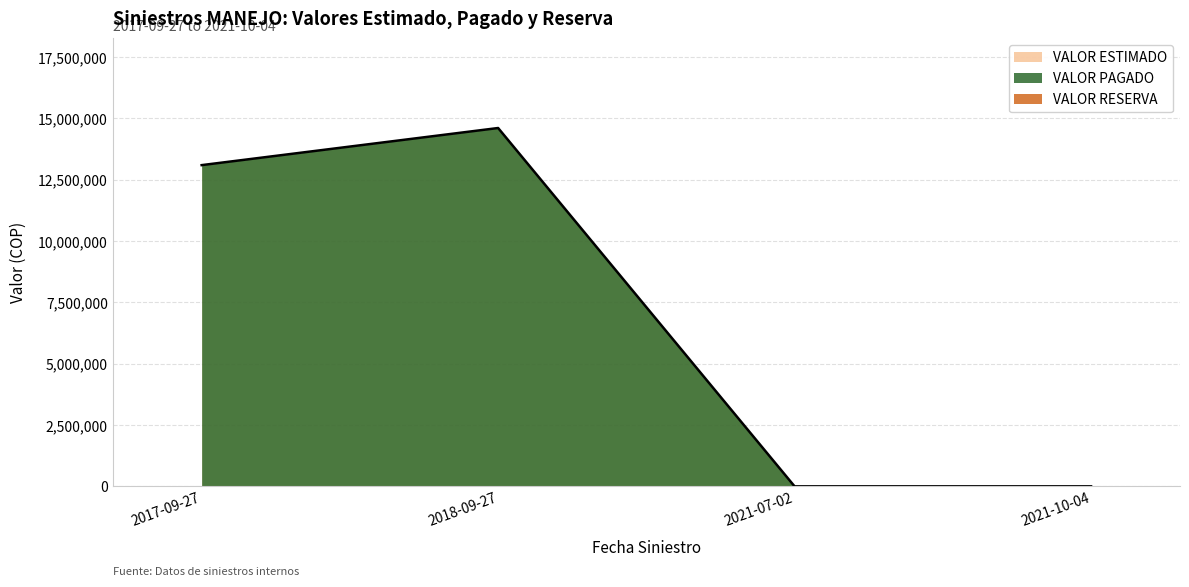

Is it true that VALOR PAGADO equals 5656046 at 2021-10-04?

False